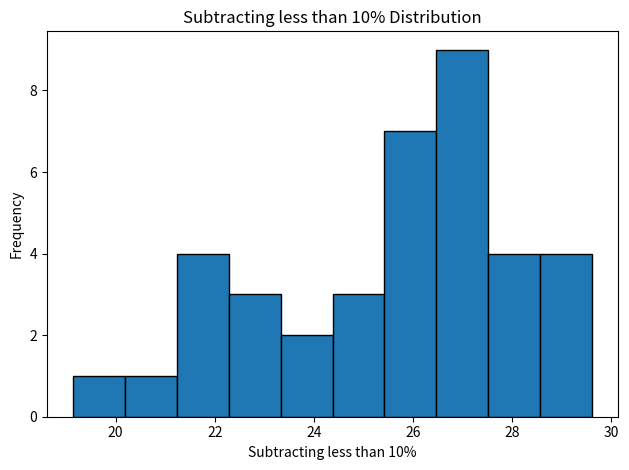

Reading left to right, list every bar in this chart as the range it spans on the x-axis followed by its height. Neither the bar edges nor the heights are printed on the chart, so give them approximately, as read against the axes.

19.2 to 20.2: 1
20.2 to 21.2: 1
21.2 to 22.2: 4
22.2 to 23.4: 3
23.4 to 24.4: 2
24.4 to 25.4: 3
25.4 to 26.4: 7
26.4 to 27.6: 9
27.6 to 28.6: 4
28.6 to 29.6: 4